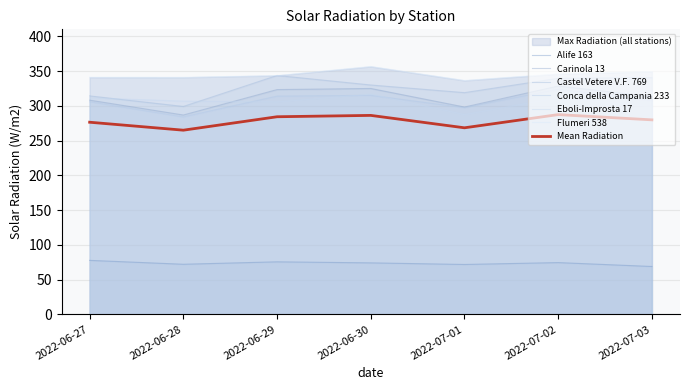

Between which two adjacent categories do Castel Vetere V.F. 769 and Eboli-Improsta 17 first intersect?

2022-06-27 and 2022-06-28